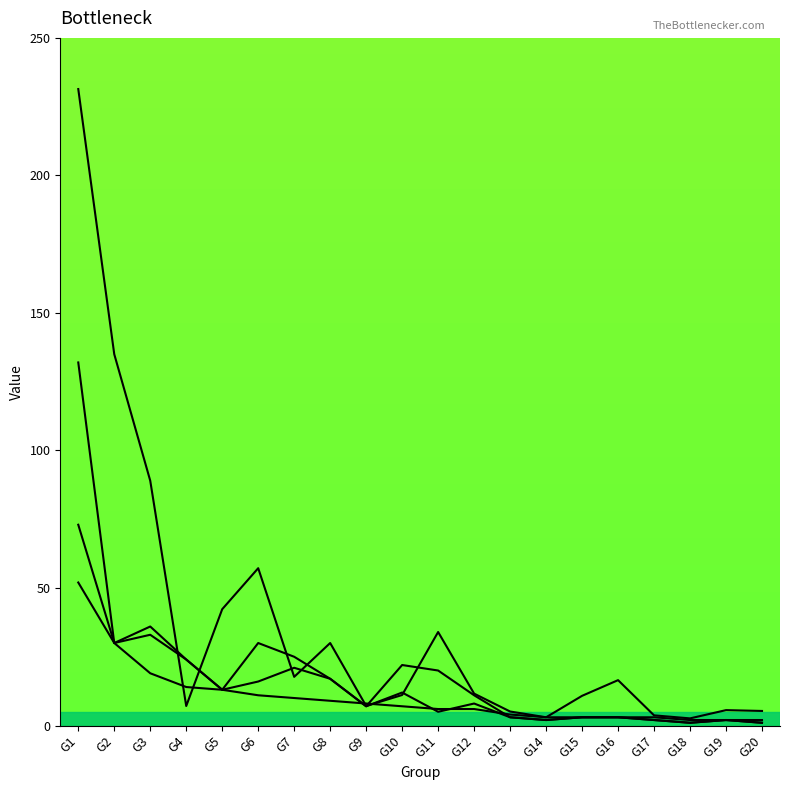

What is the total value across all series at G15?

19.8